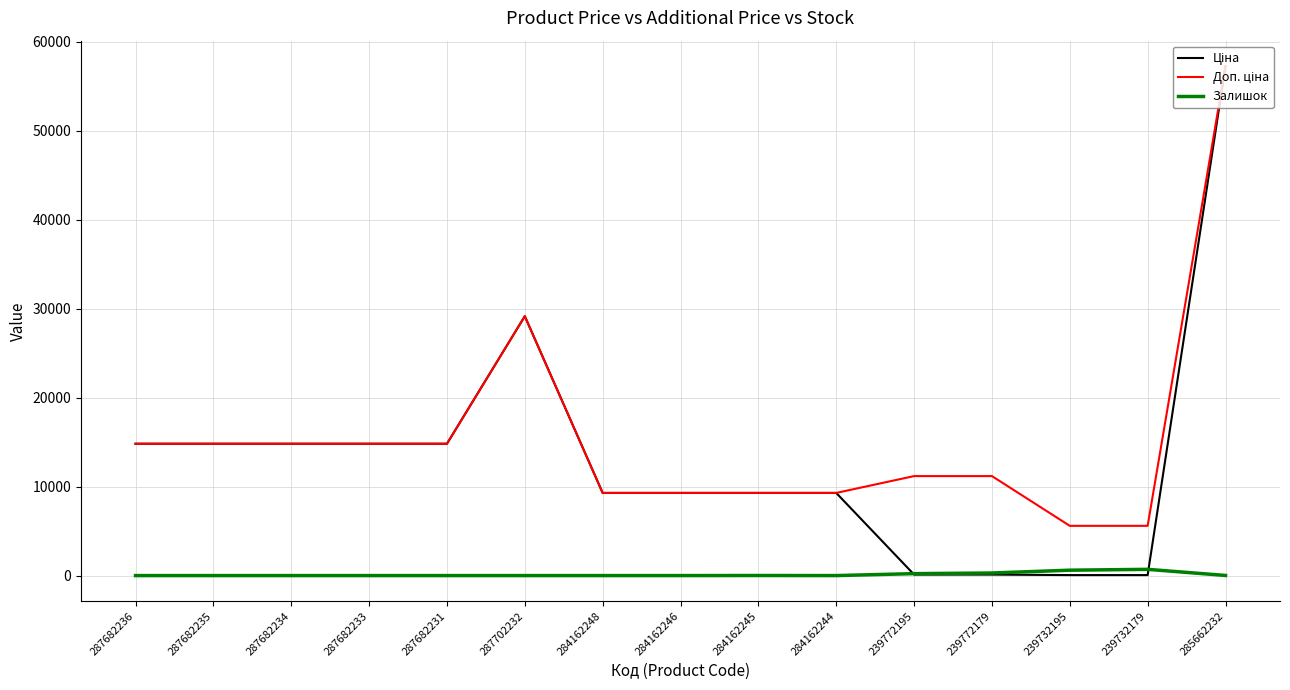

Is this an area chart (filled region under the line)?

No